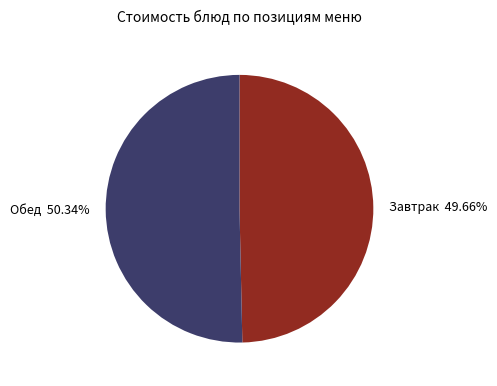

Does Завтрак 49.66% represent more than half of the total?

No